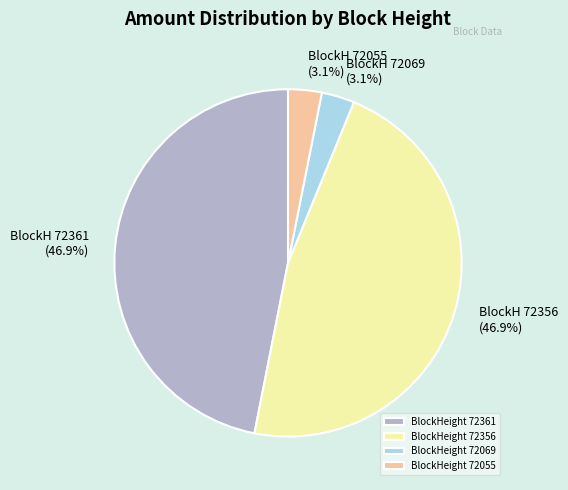

Between BlockHeight 72069 and BlockHeight 72356, which is larger?

BlockHeight 72356